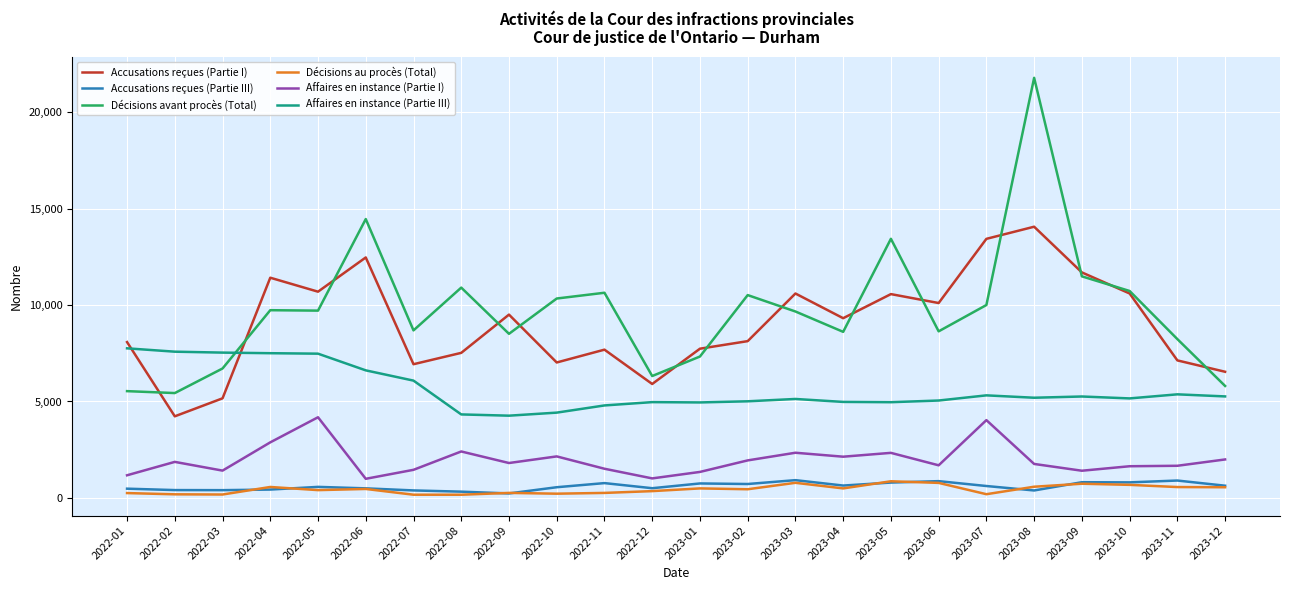

At which category is the sum across all series the highest?

2023-08